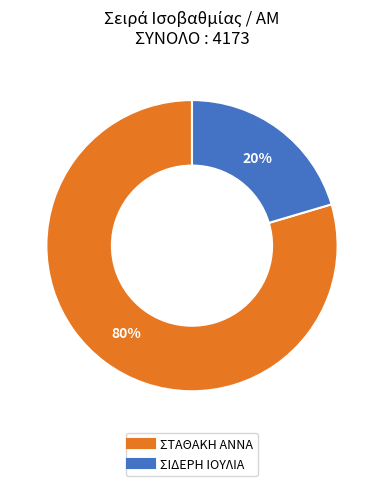

Is there a majority slice in this chart?

Yes